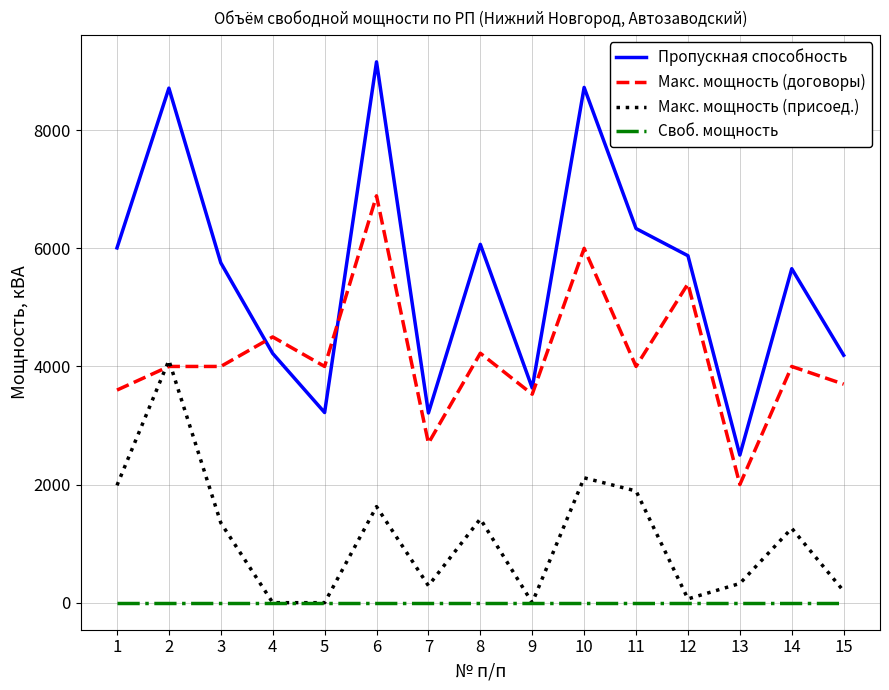

The value of Пропускная способность at 11 is 10958.7. True or false?

False